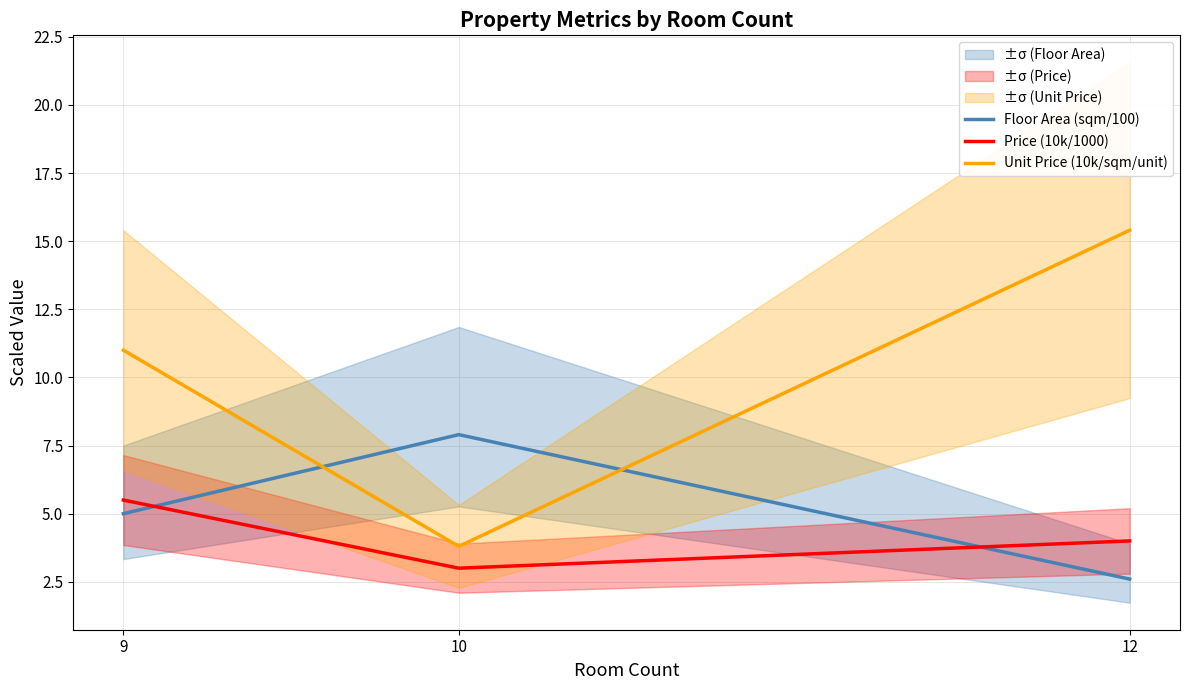

The Floor Area (sqm/100) series shows 1.2 at 12. True or false?

False